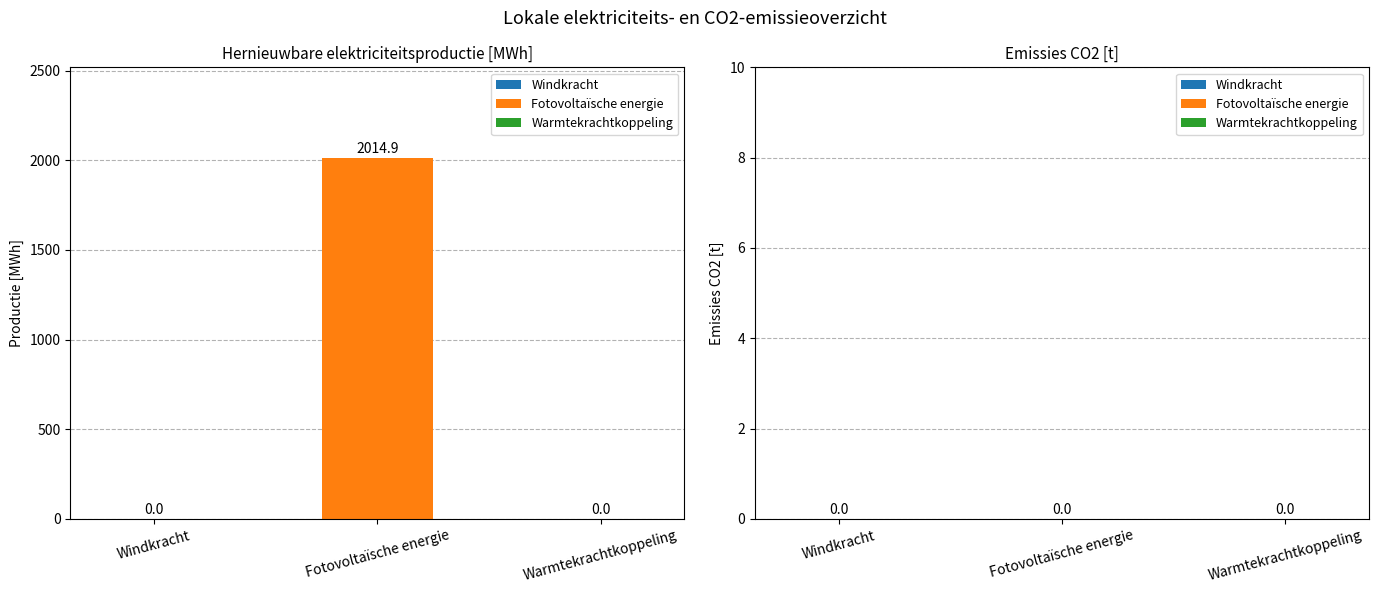

Between Windkracht and Fotovoltaïsche energie, which is larger?

Fotovoltaïsche energie